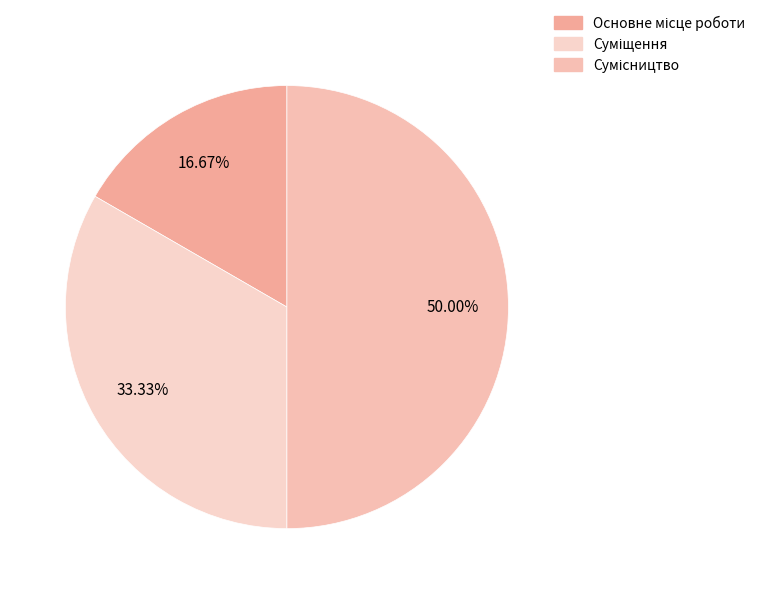

How many slices are in this pie chart?

3